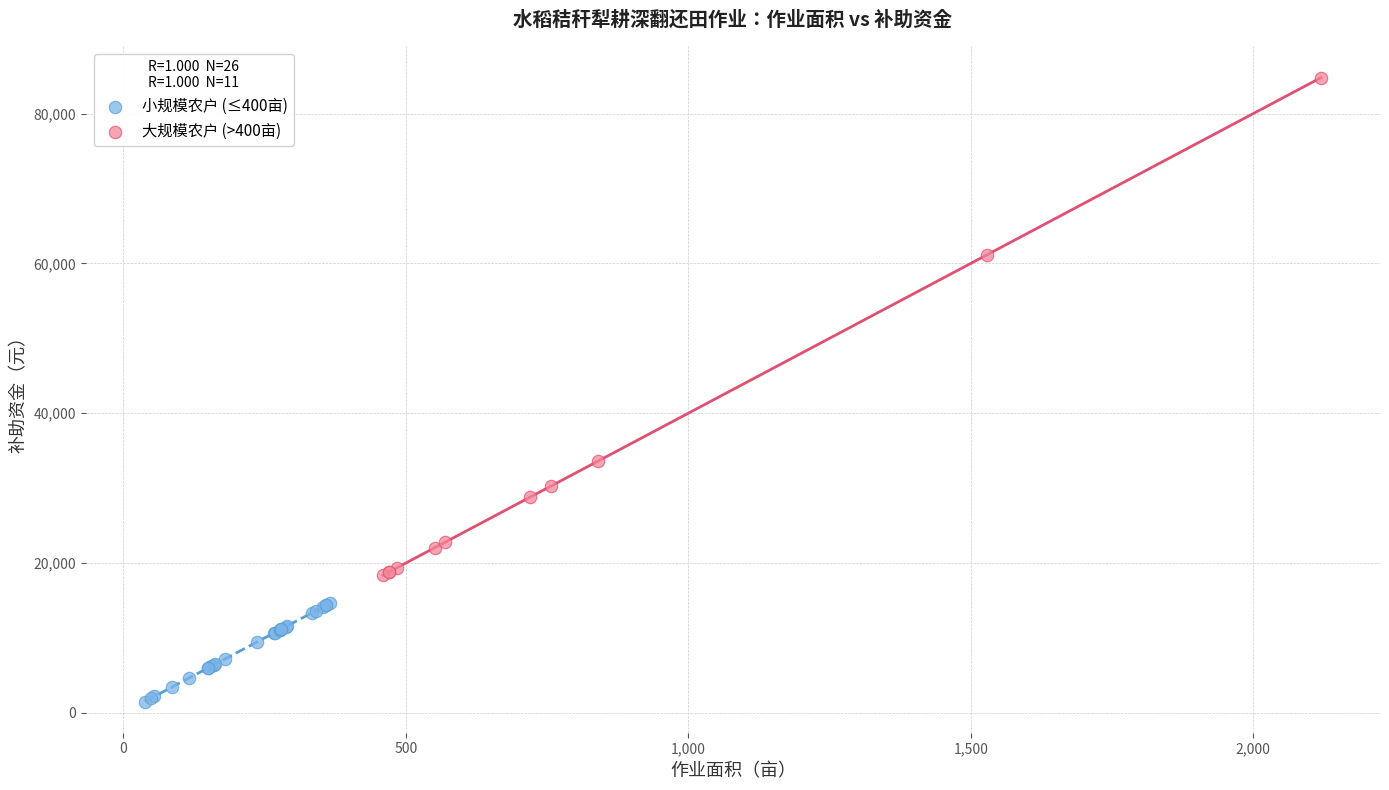

Which series reaches the maximum Y coordinate?

大规模农户 (>400亩)